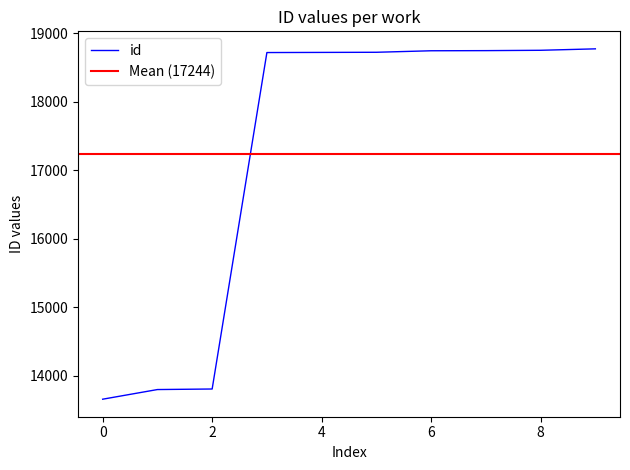

Is this an area chart (filled region under the line)?

No